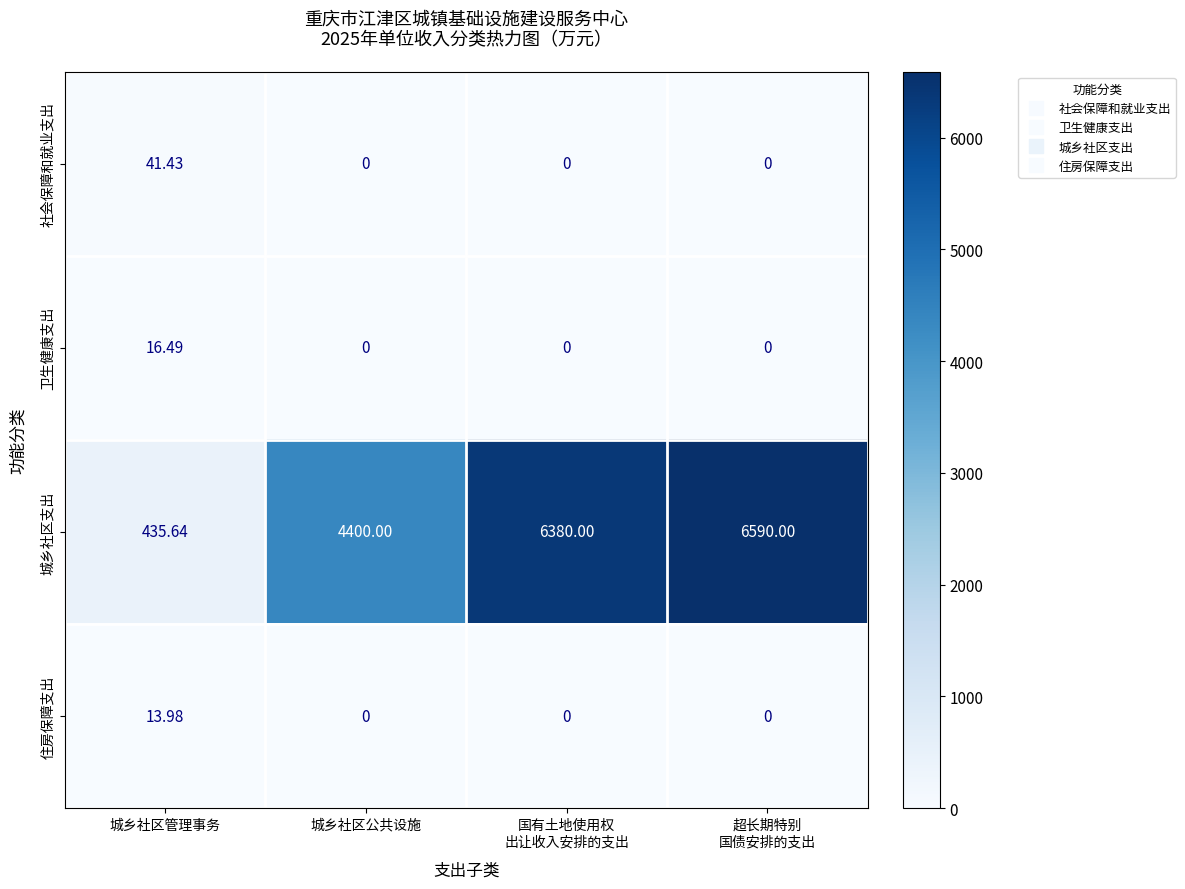

Where is 城乡社区支出 nearest to the value 3512?

城乡社区公共设施